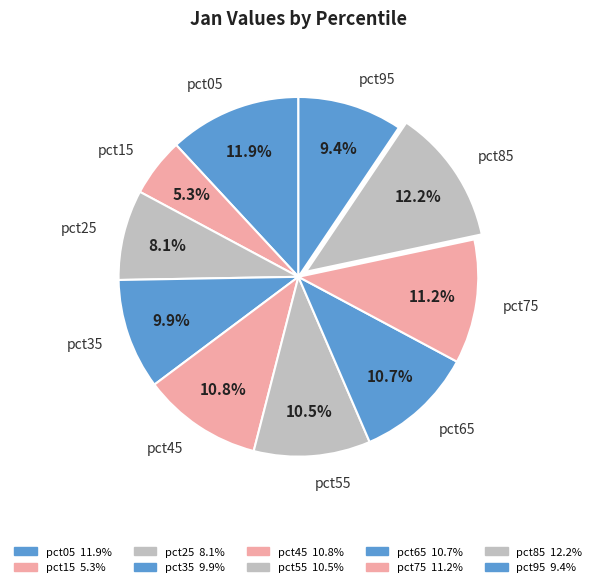

The pct35 slice represents 16% of the pie. True or false?

False